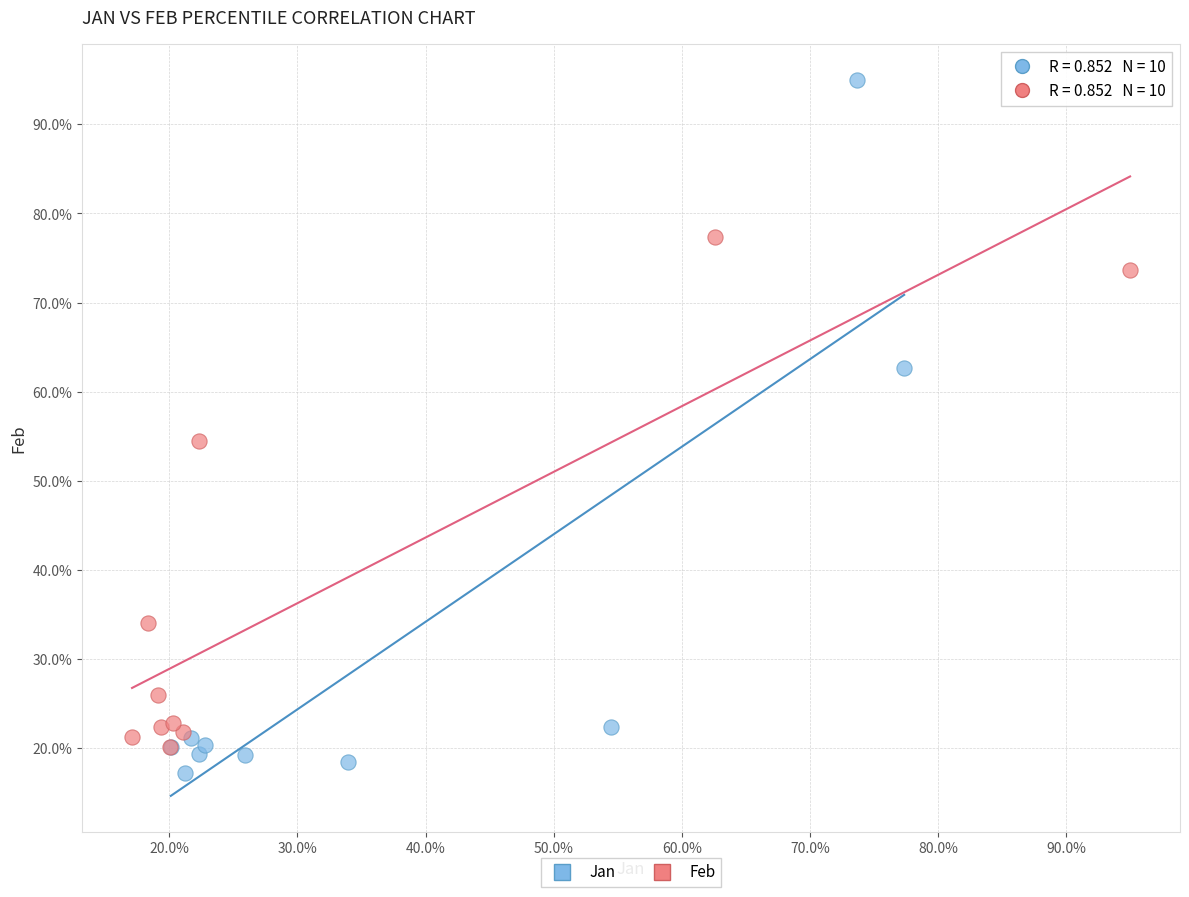

What are all the series names shown in the legend?

Jan, Feb